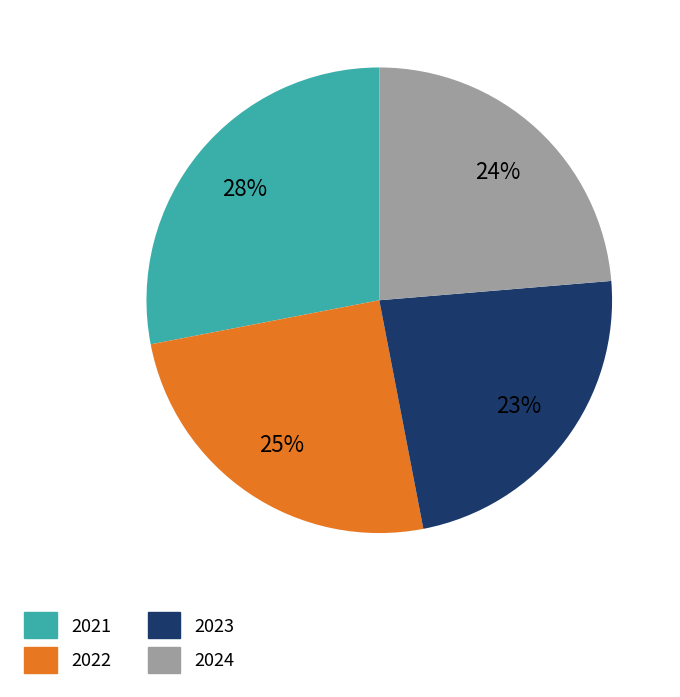

The 2022 slice represents 25% of the pie. True or false?

True